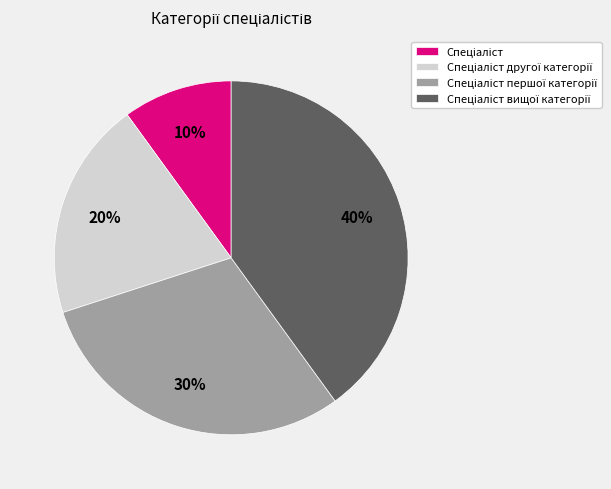

Does any single category account for the majority?

No